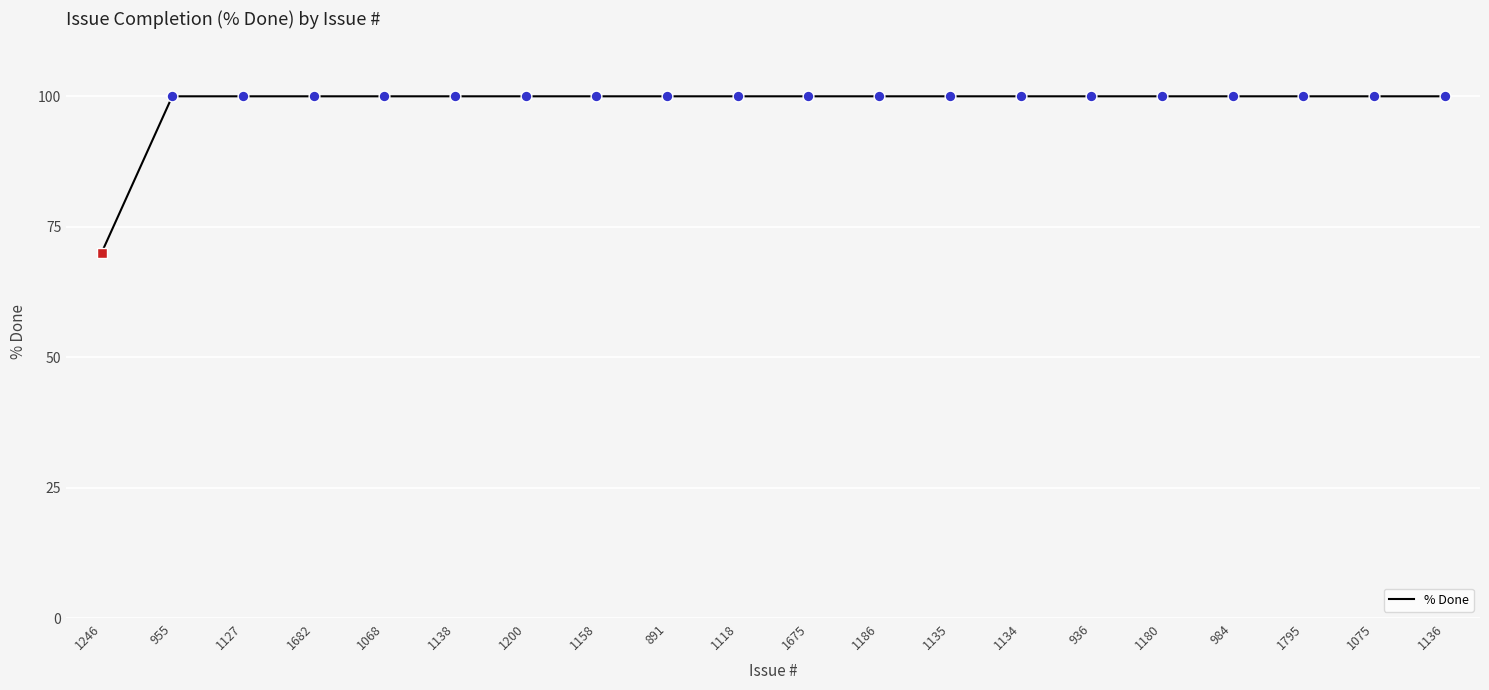

Approximately how many times larger is the value at 1068 compared to 1138?

1.0